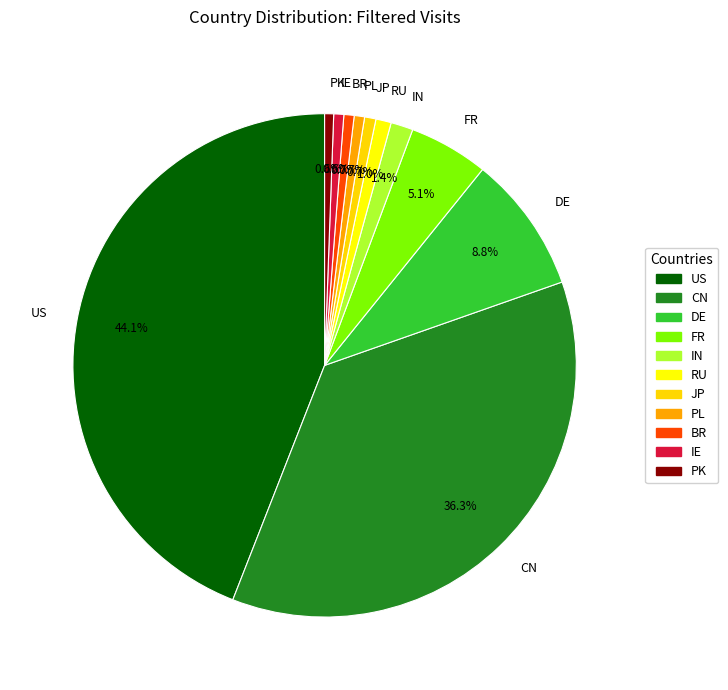

Which has a higher value, BR or DE?

DE